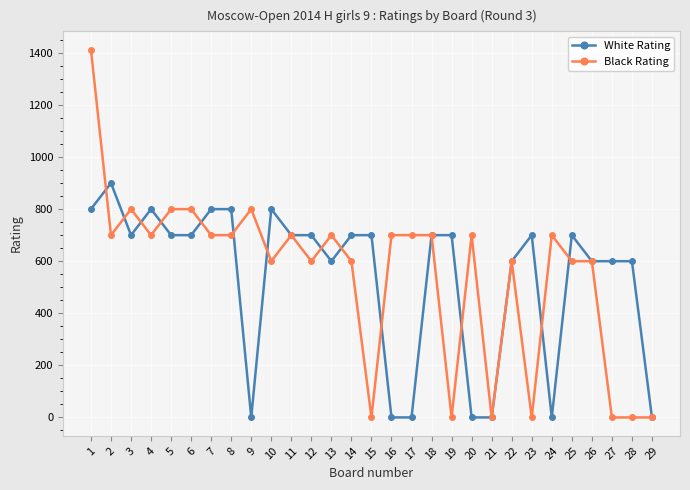

Count the number of data series in this chart.

2